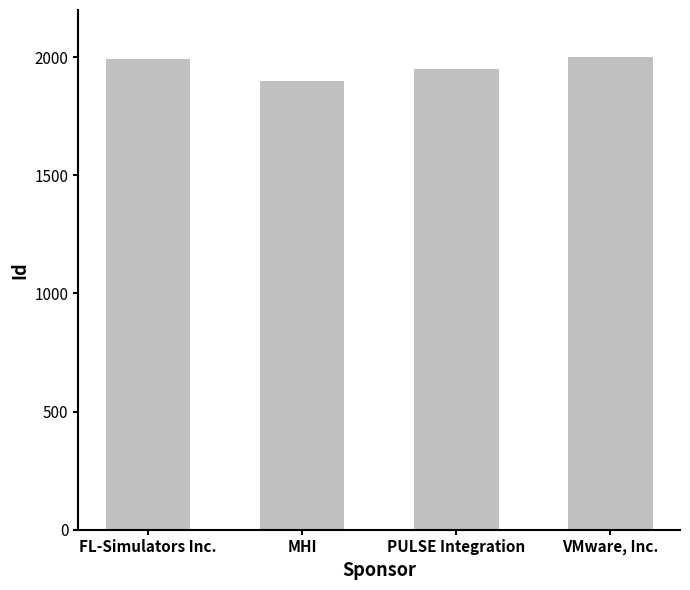

What is the smallest value displayed?

1899